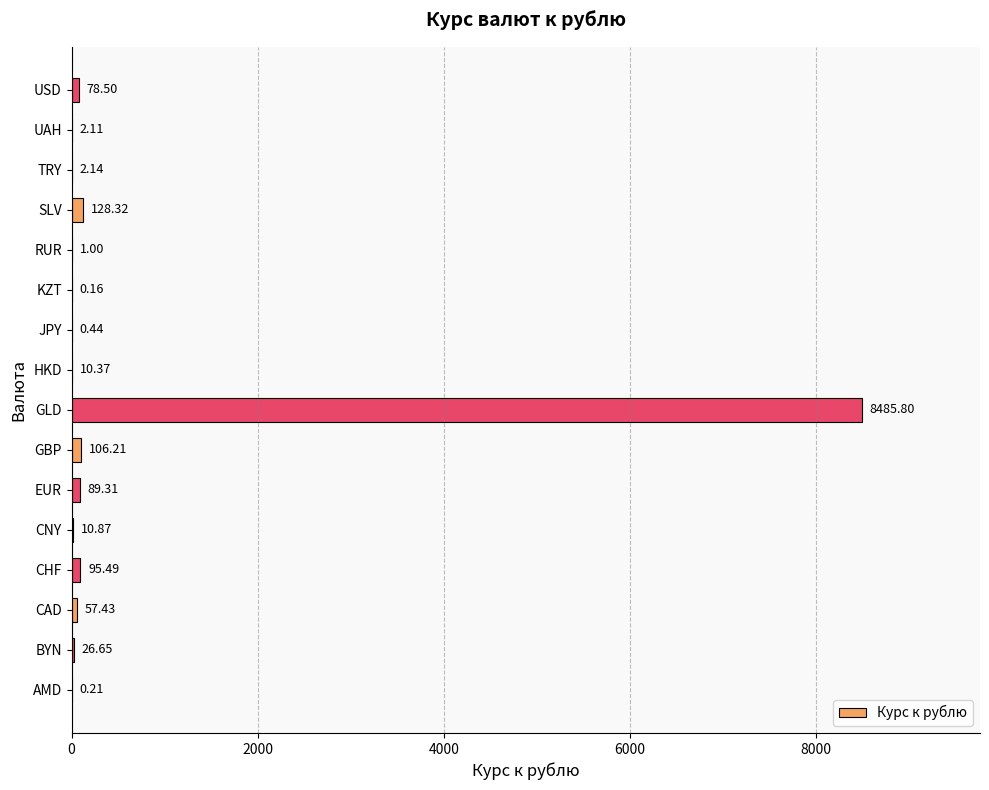

Which category has the highest value across all series?

GLD